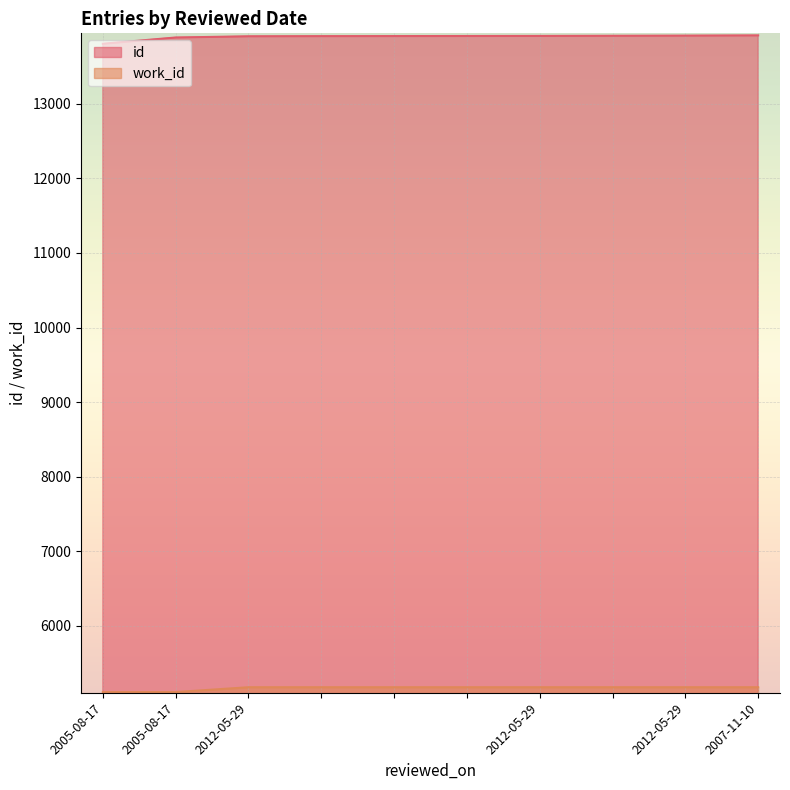

What is the spread (max minus min) of values at 2012-05-29?

8731